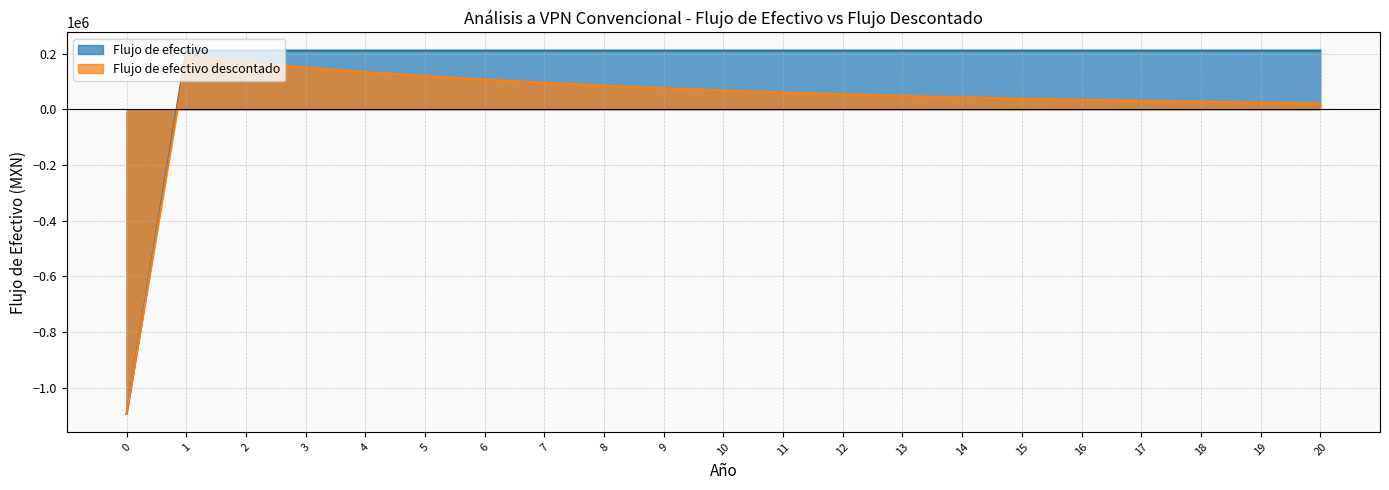

True or false: Flujo de efectivo descontado has more than 1 interior local peaks.

False